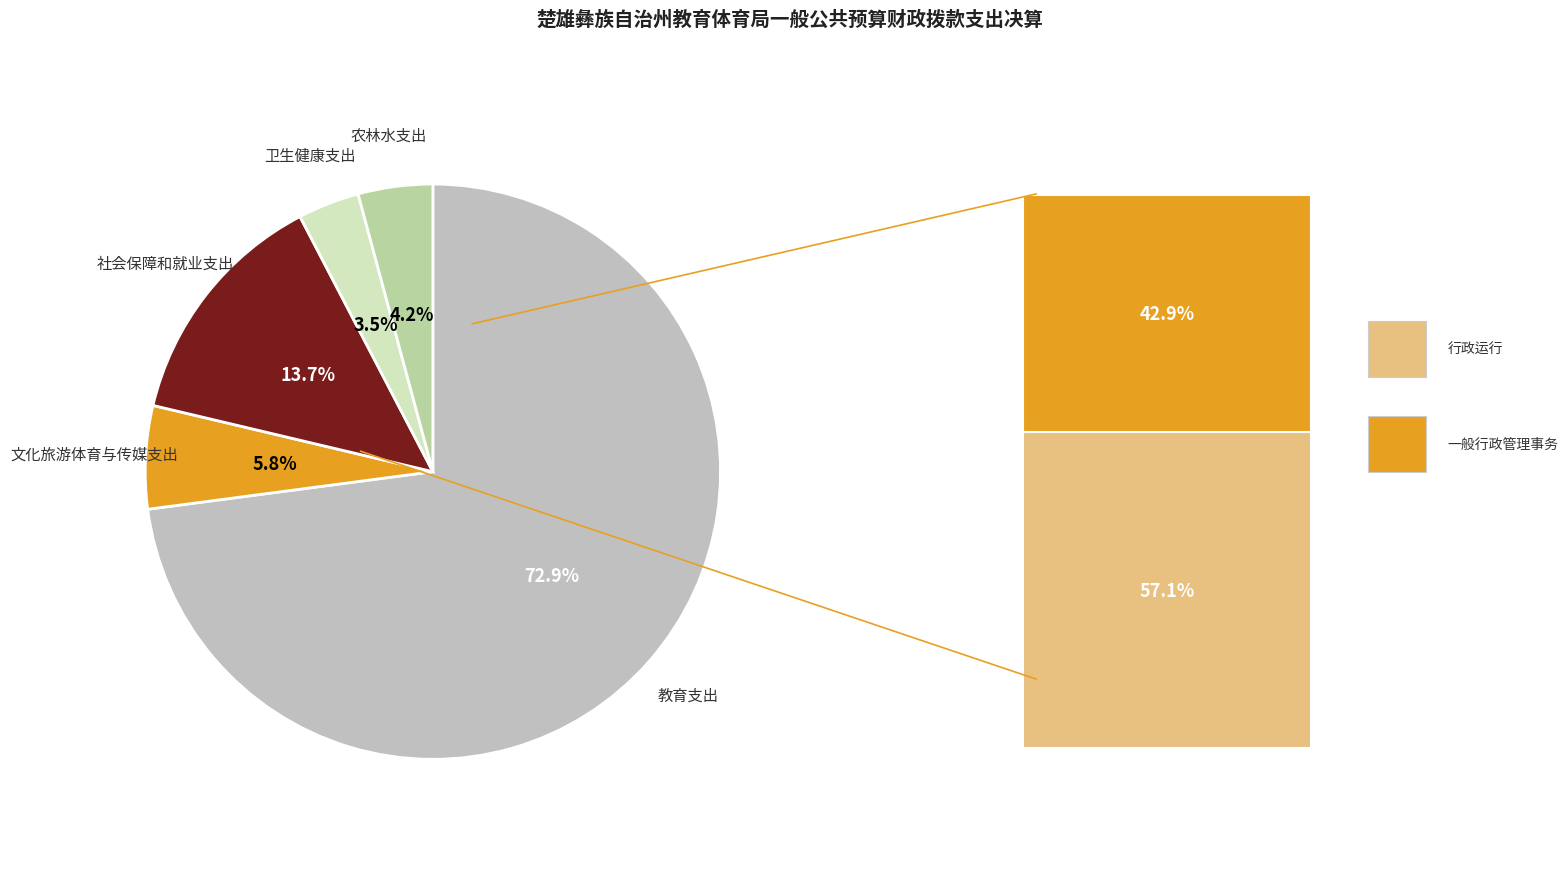

How many slices are in this pie chart?

5